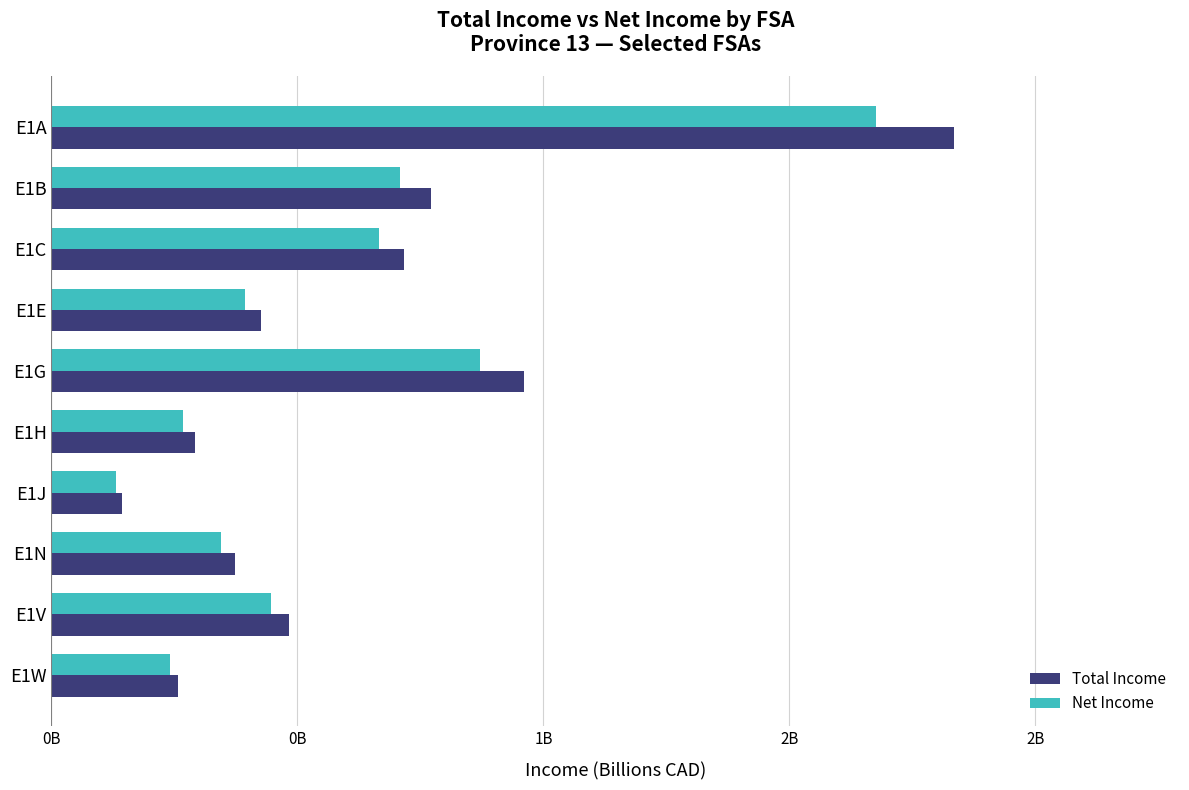

At which category is the sum across all series the highest?

E1A